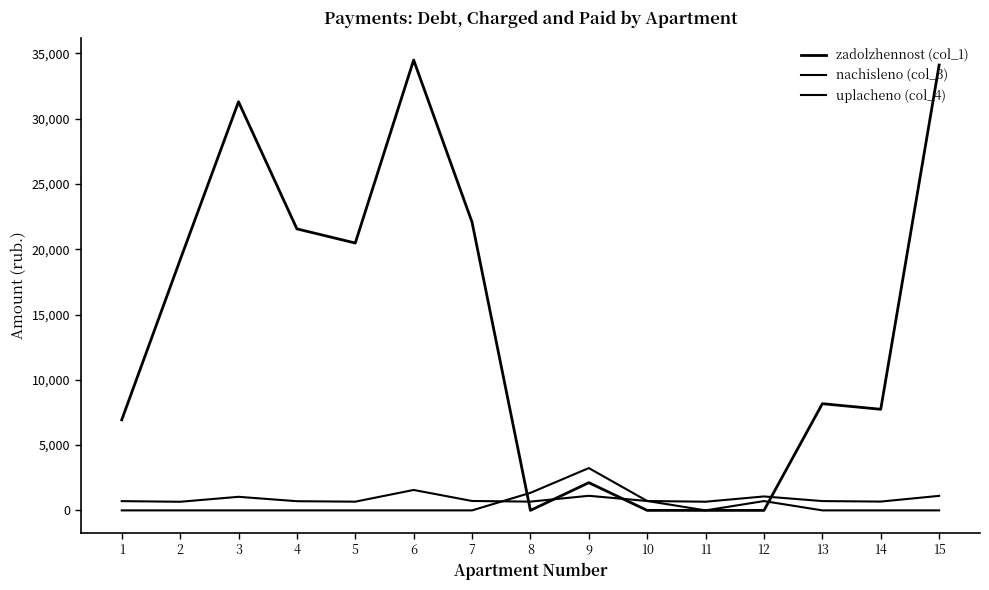

At which category is the sum across all series the highest?

6